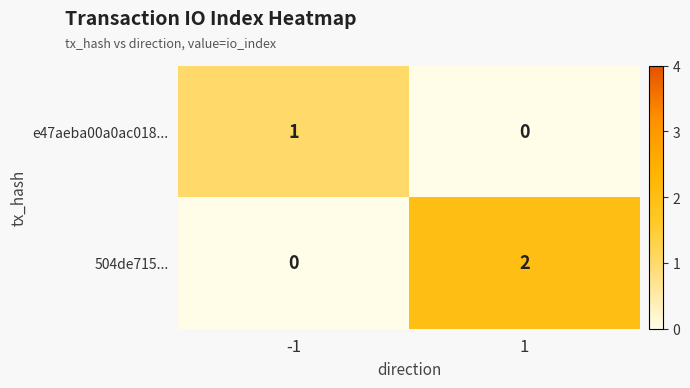

List the series in order of their overall mean, lowest first.

e47aeba00a0ac018..., 504de715...